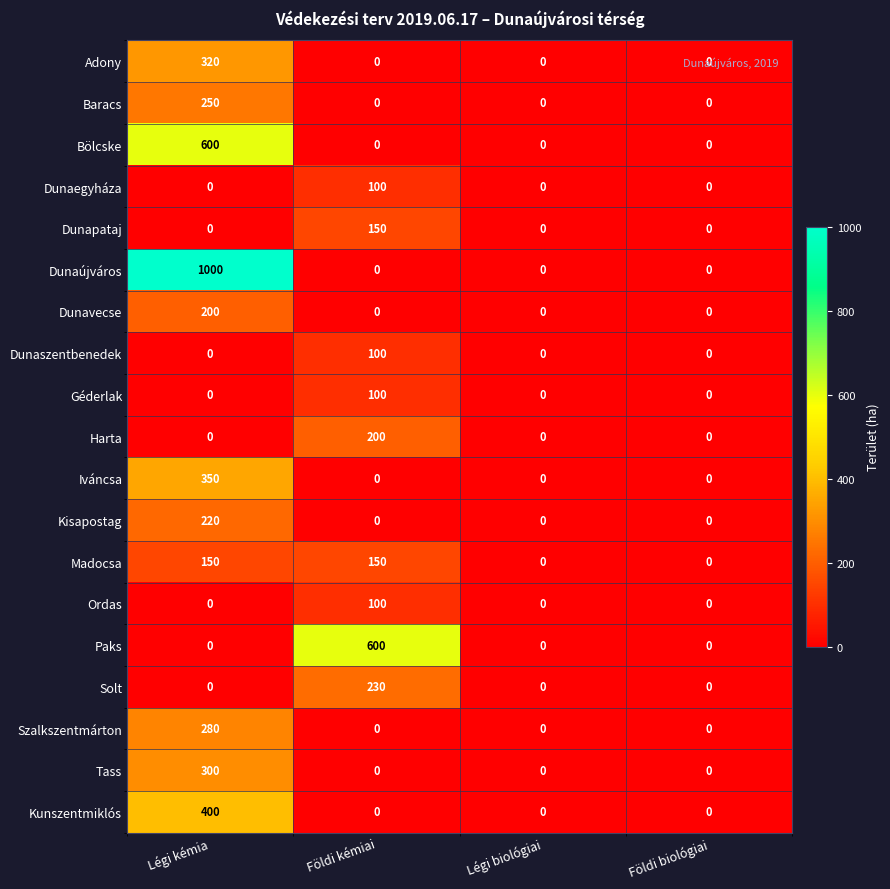

What is the spread (max minus min) of values at Légi kémia?

1000